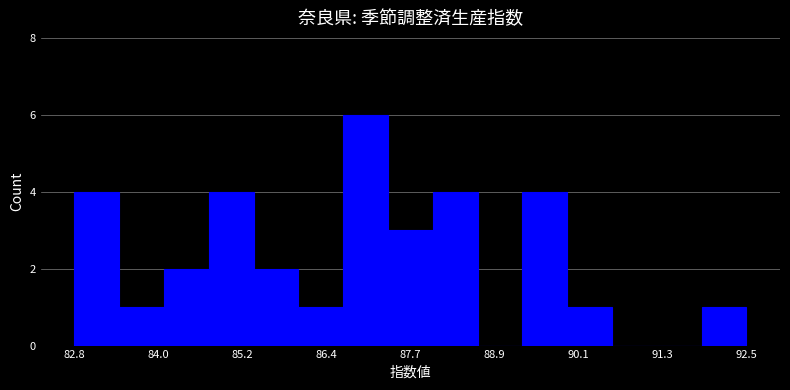

Around what value on the x-axis is the tallest bar? Give the approximate position of its centre, as read against the axis.

87.0